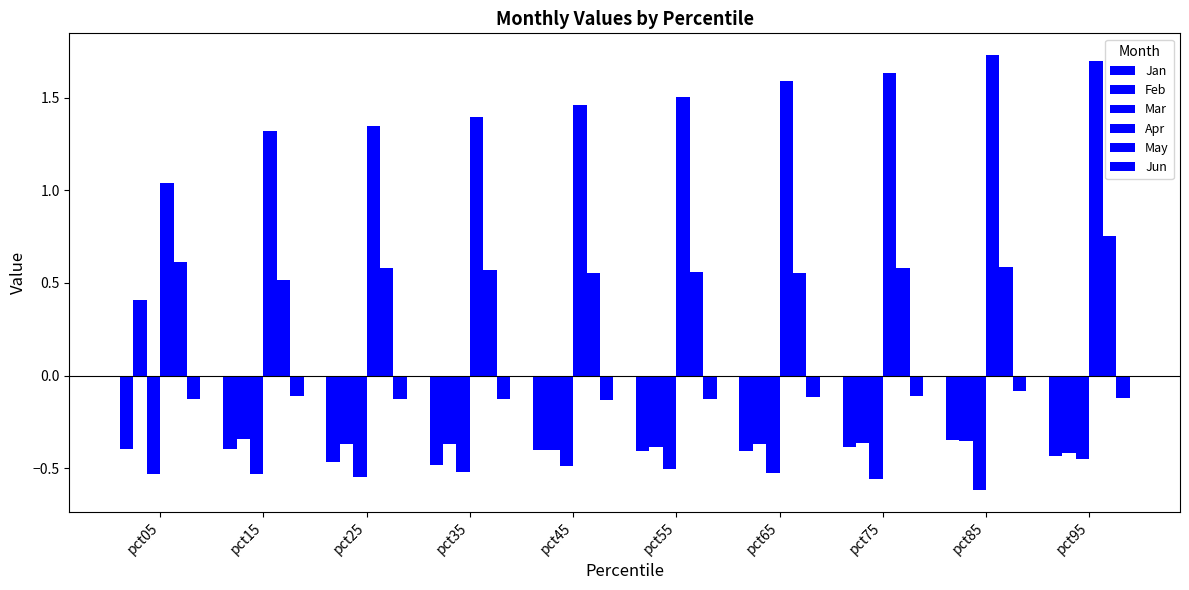

What is the spread (max minus min) of values at pct85?

2.3